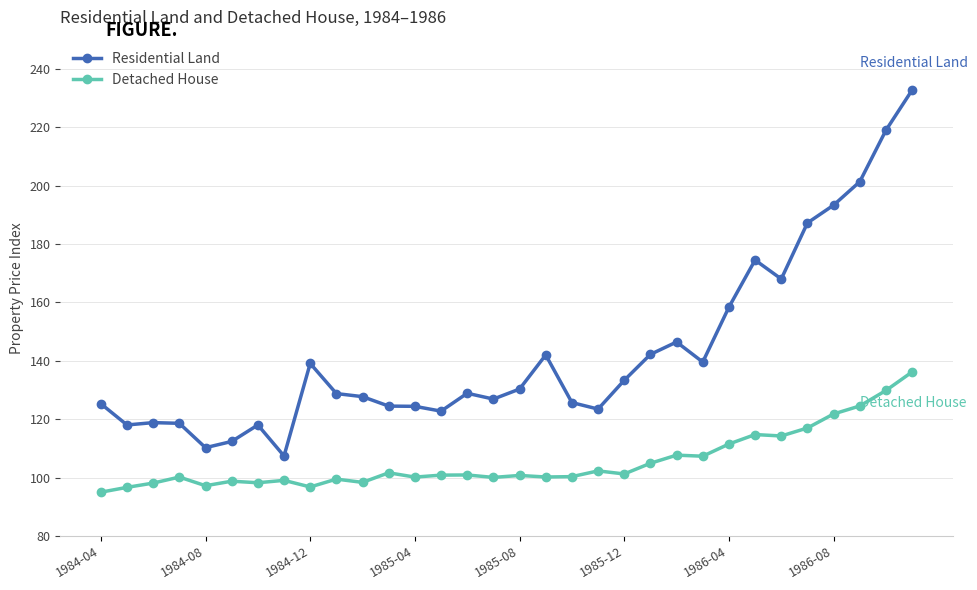

True or false: Detached House has more than 2 points higher than both neighbors.

True